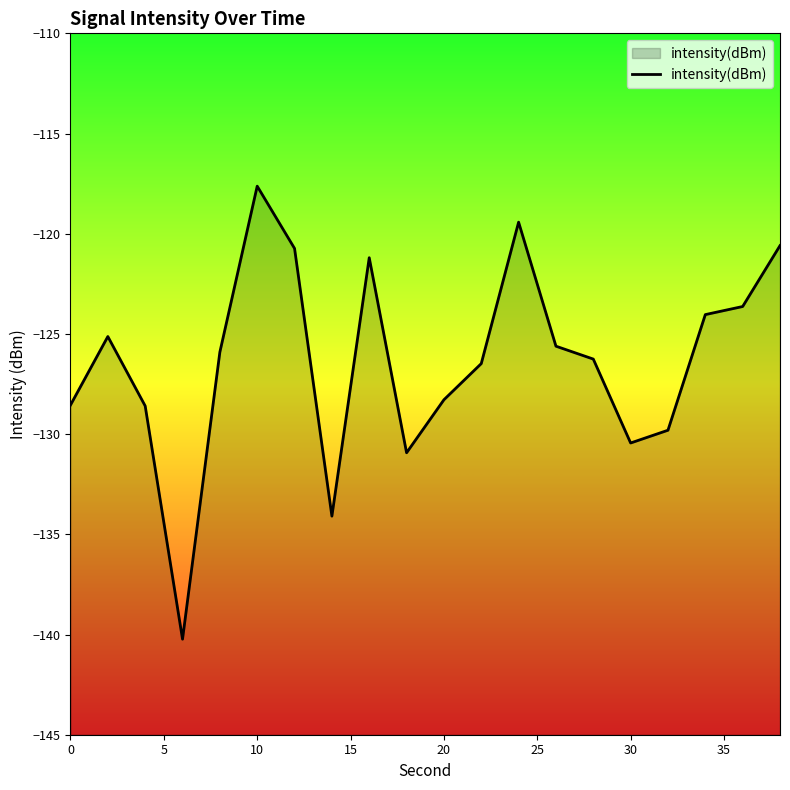

What is the value of the 19th point from the left?

-123.6